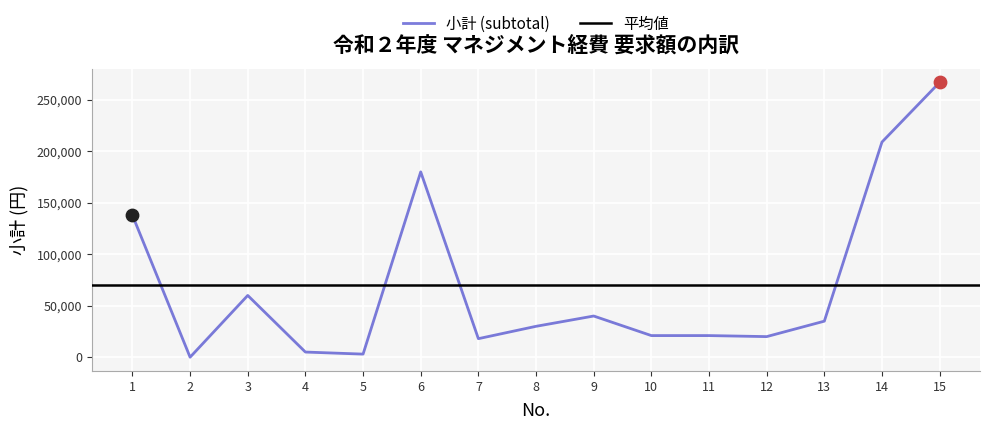

What is the ratio of the value at 13 to the value at 1?

0.3